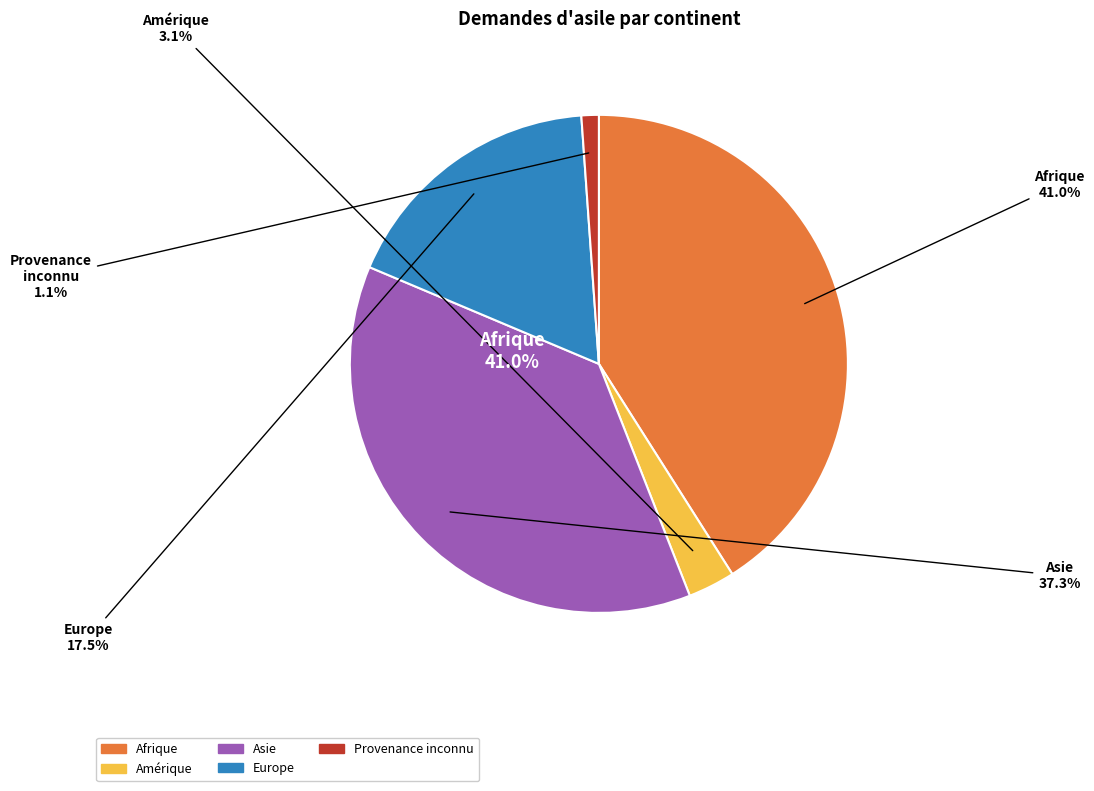

Which slice is the smallest?

Provenance inconnu